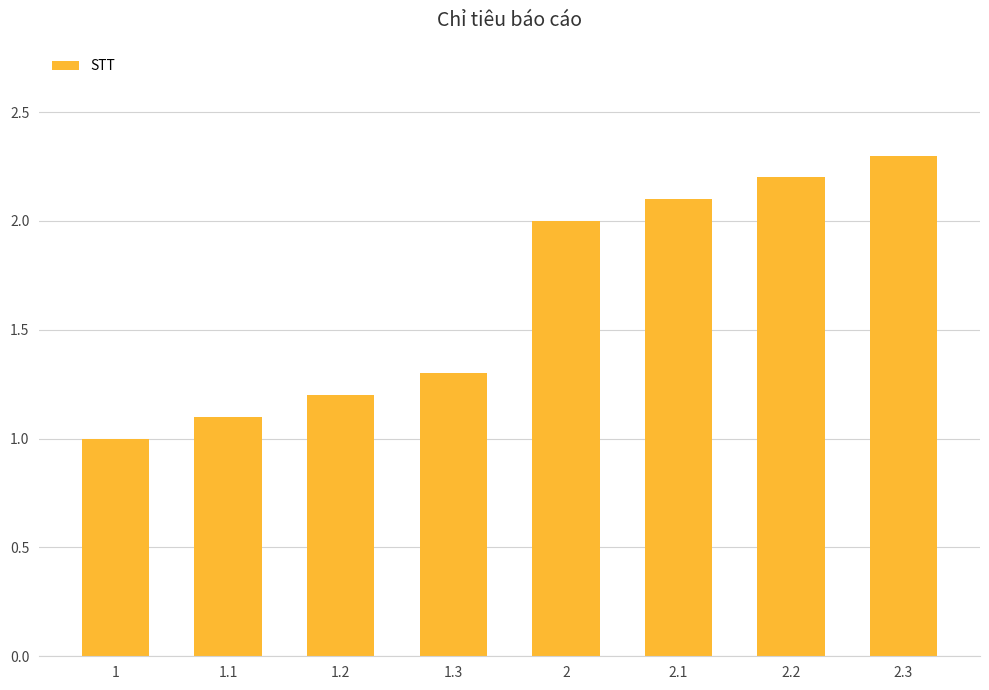

What is the label of the 3rd bar from the right?

2.1